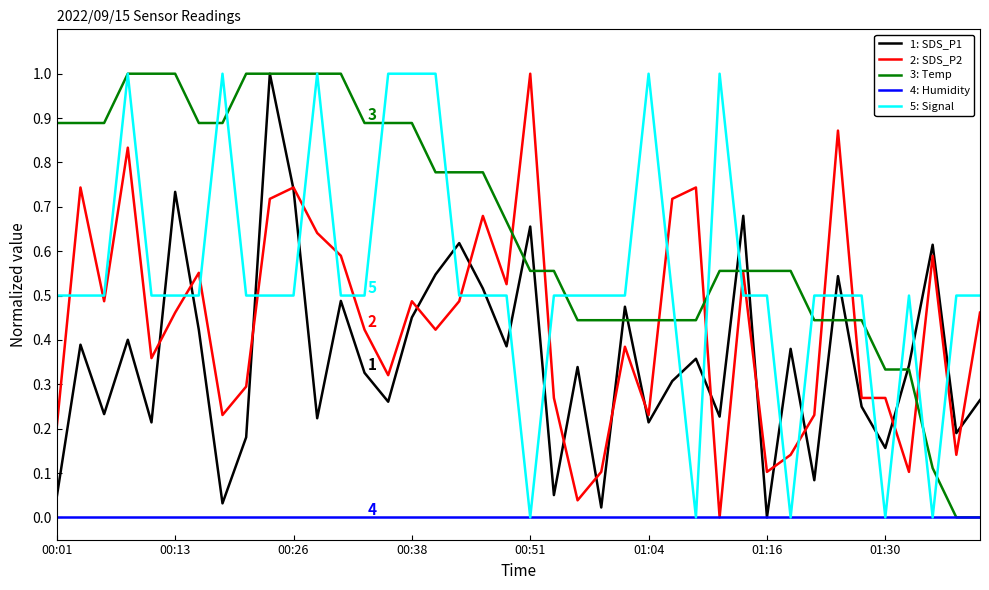

True or false: 5: Signal and 1: SDS_P1 intersect in this chart.

True